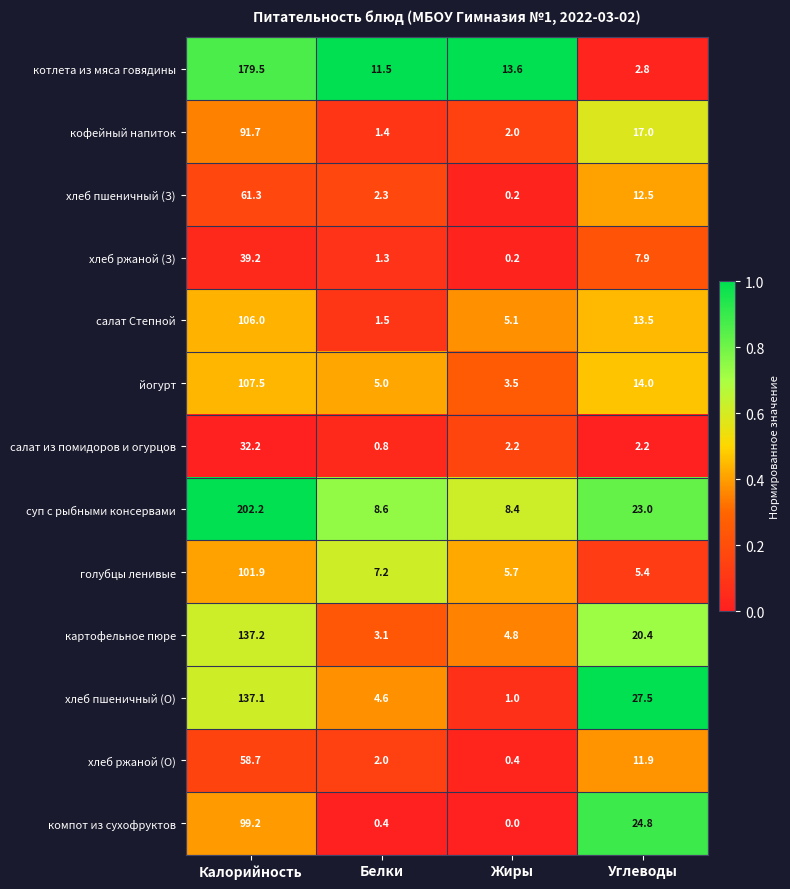

What is the difference between the хлеб пшеничный (З) values at Белки and Жиры?

2.1